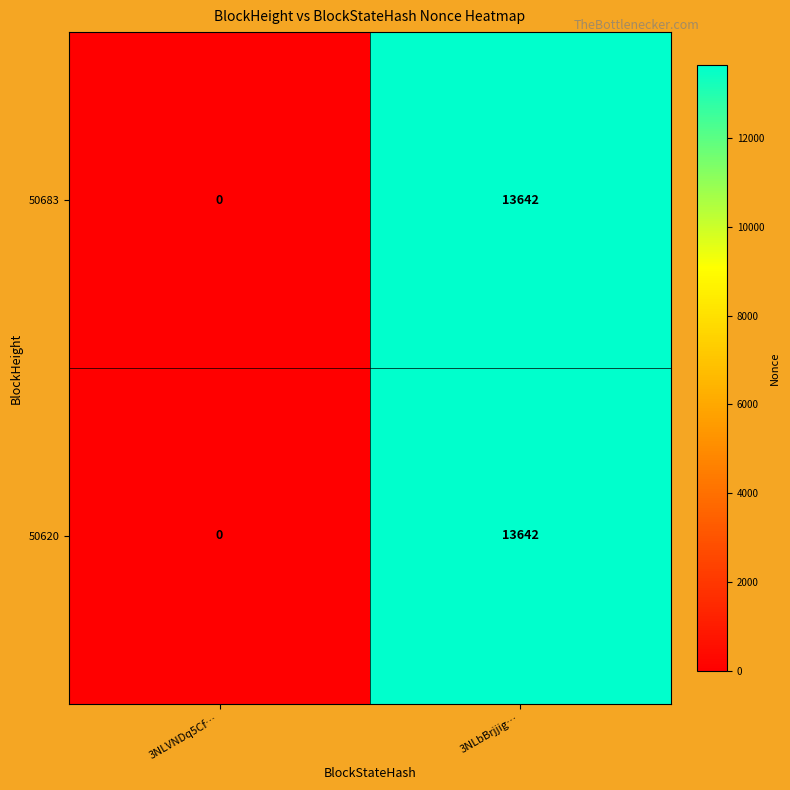

True or false: 50683 has a value of 13642 at 3NLbBrjjig….

True